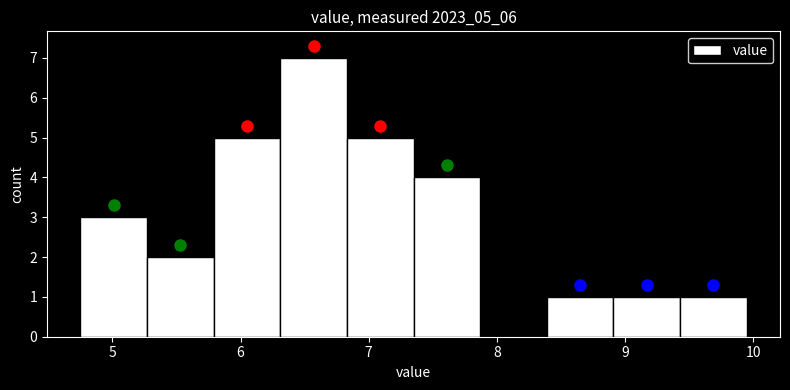

Which range on the x-axis has the tallest bar?

6.31 to 6.83